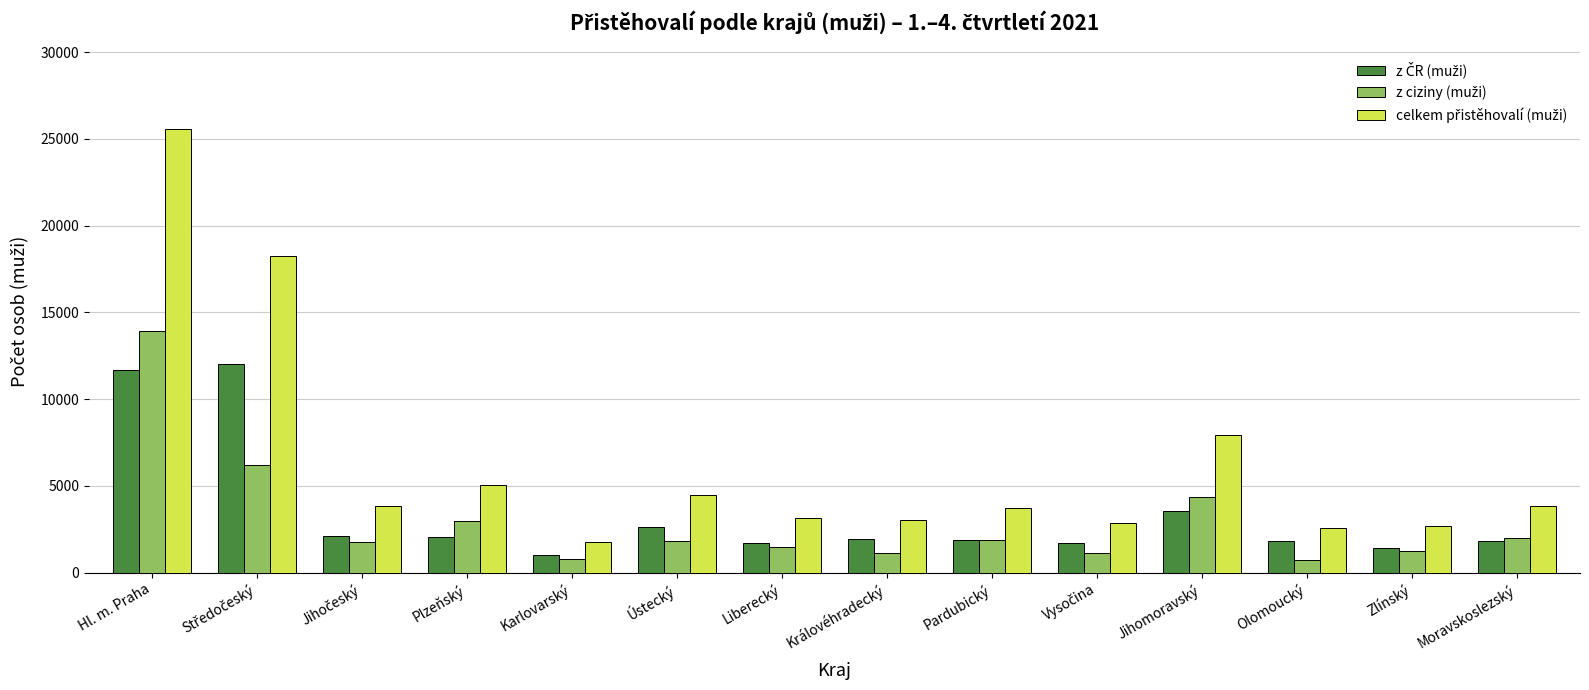

What is the greatest value displayed?

25572